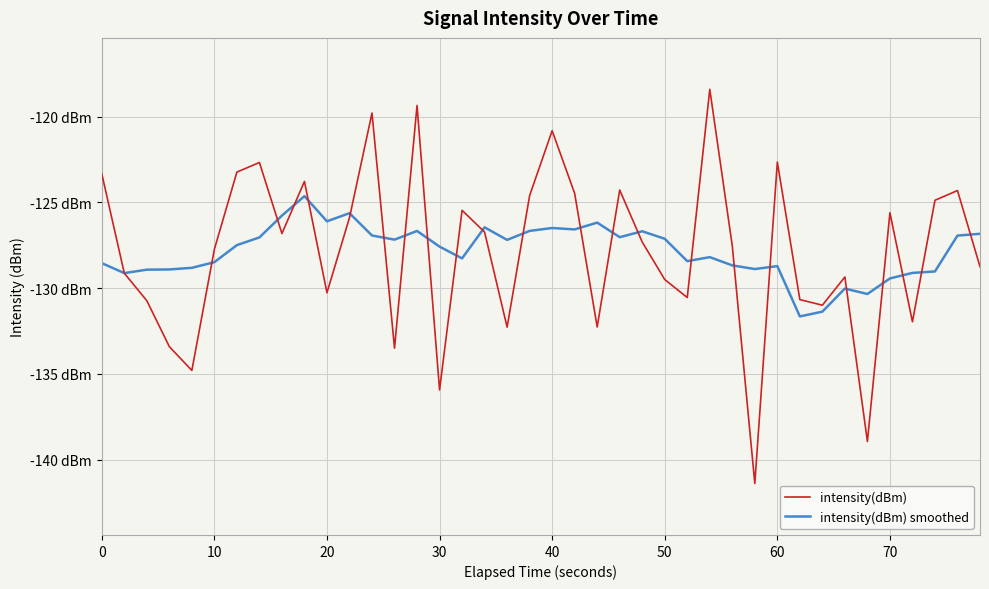

What is the average value of the intensity(dBm) series?

-127.9